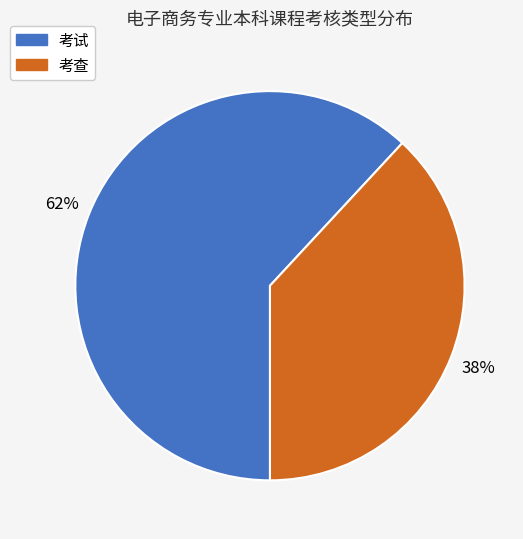

What is the ratio of the value at 考试 to the value at 考查?

1.6